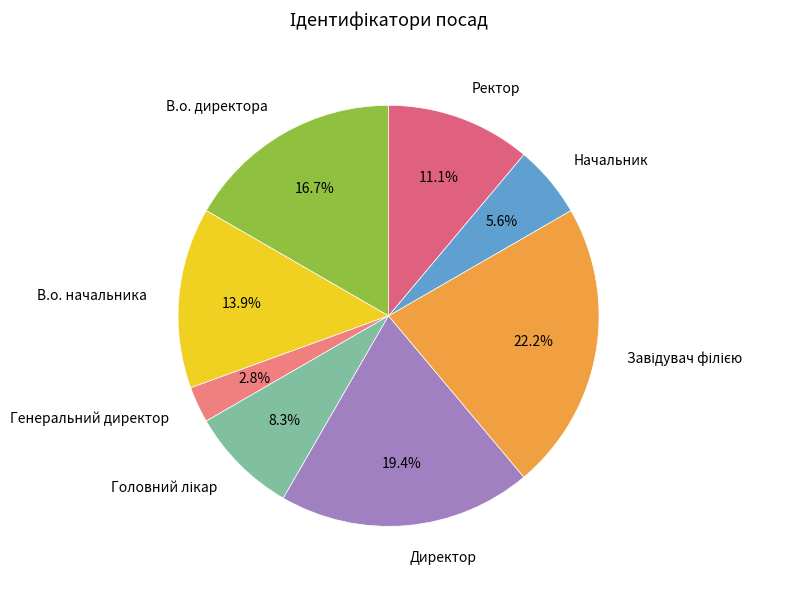

What percentage is NOT represented by В.о. начальника?

86.1%